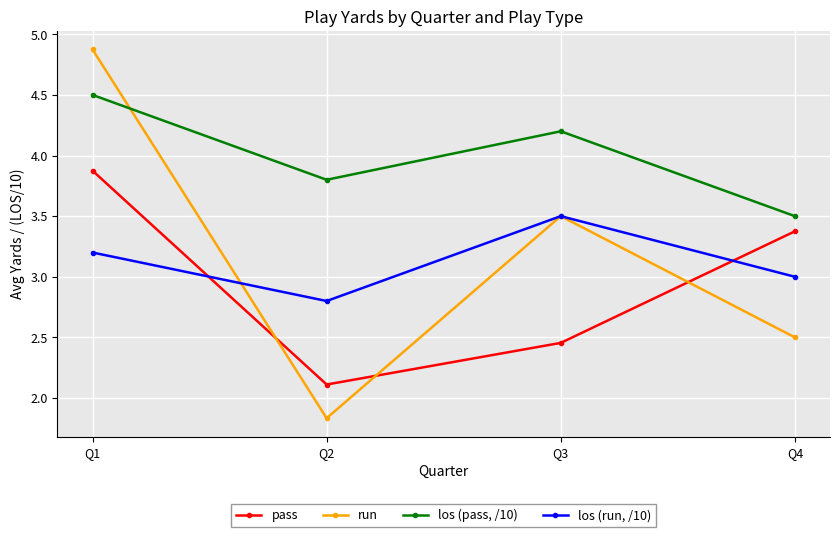

True or false: run and pass cross at least once.

True